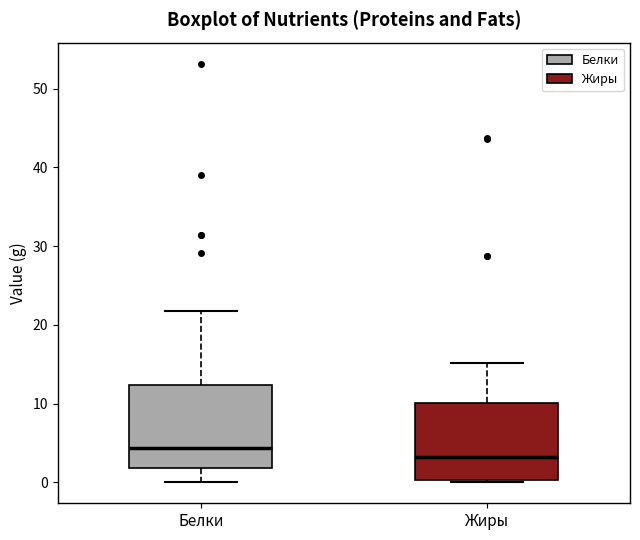

Reading left to right, read every box against the y-axis: the position of its median line, the range the box covers, and the ends of its whiskers. The values are not printed on the chart, so give them approximately, as read against the axis.

Белки: median 4, box 2 to 12, whiskers 0 to 22
Жиры: median 3, box 0 to 10, whiskers 0 to 15